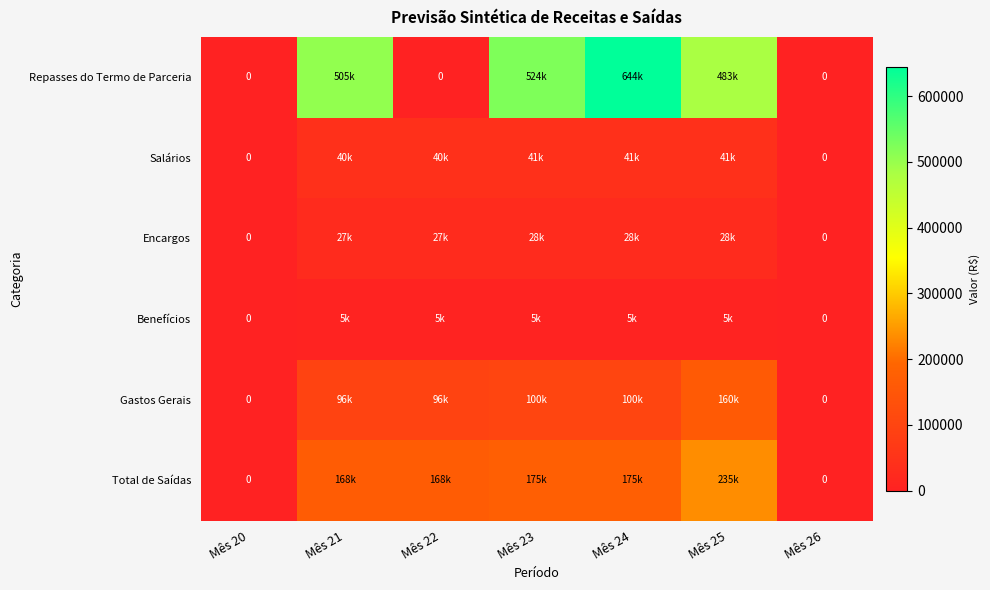

What is the maximum value for Benefícios?

5288.7